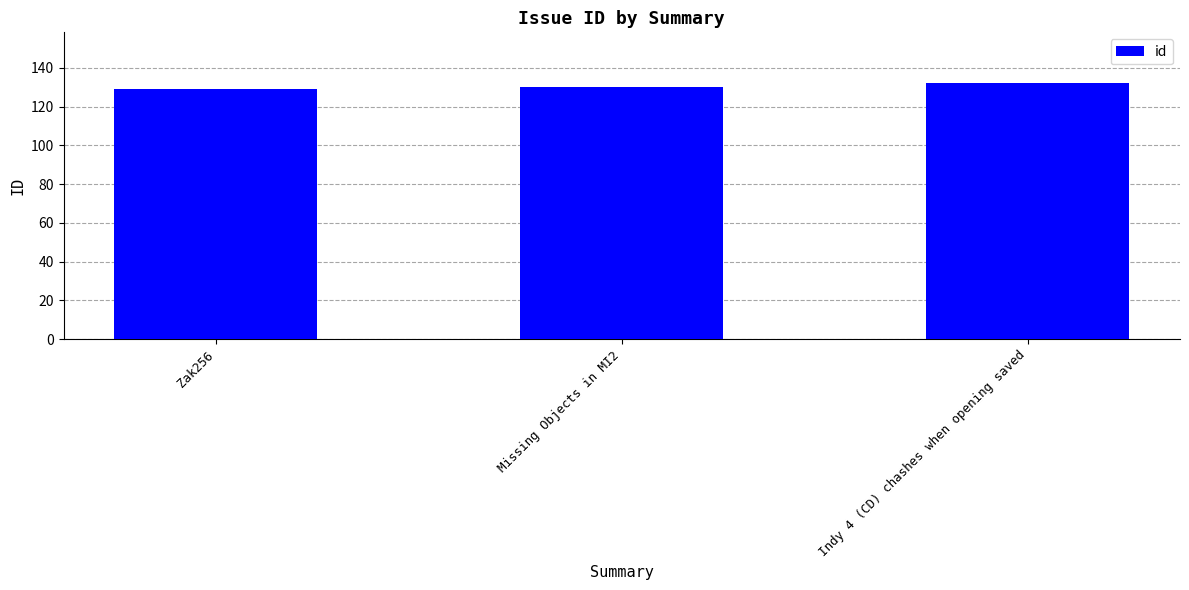

What is the approximate value at Indy 4 (CD) chashes when opening saved?

132